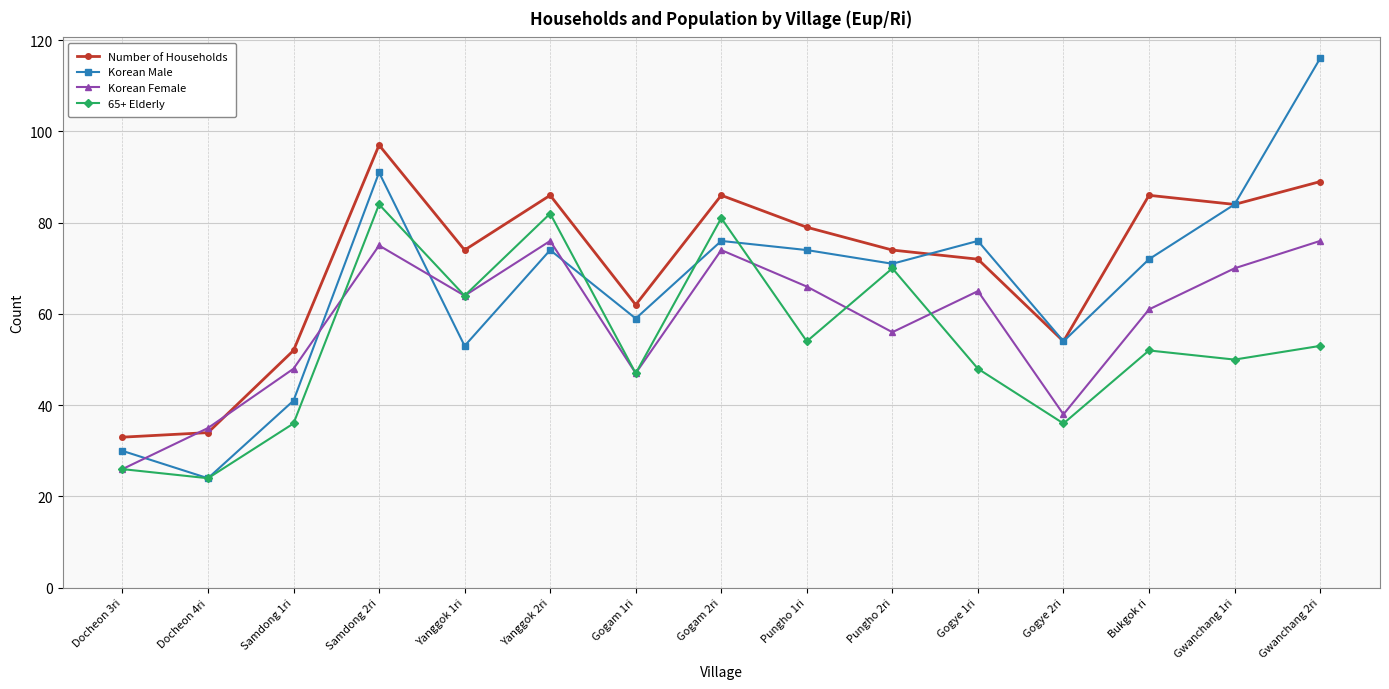

True or false: 65+ Elderly and Number of Households intersect in this chart.

False